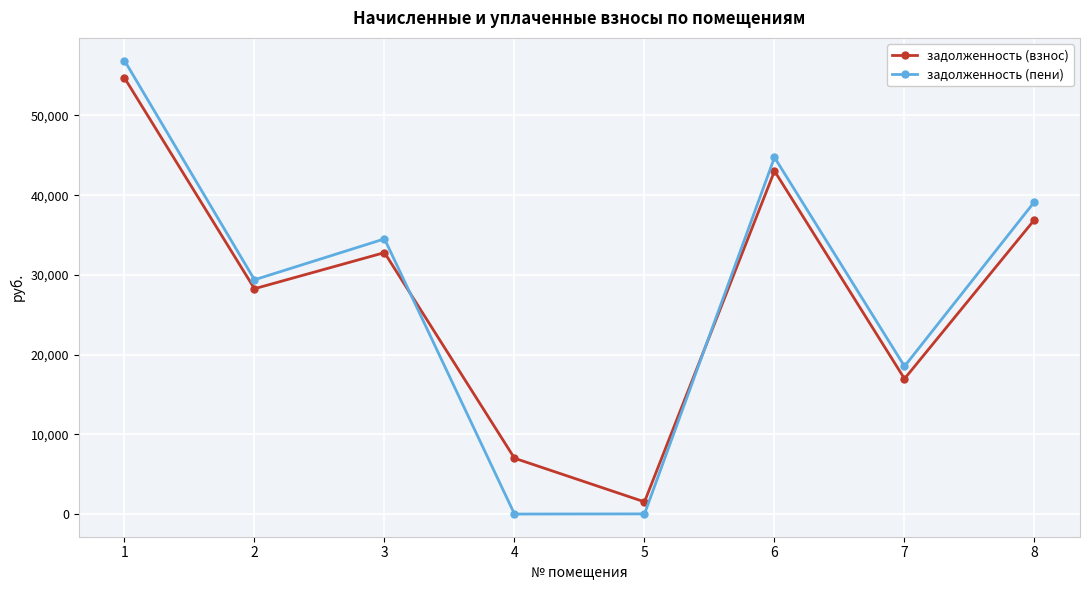

Between which two adjacent categories do задолженность (пени) and задолженность (взнос) first intersect?

3 and 4